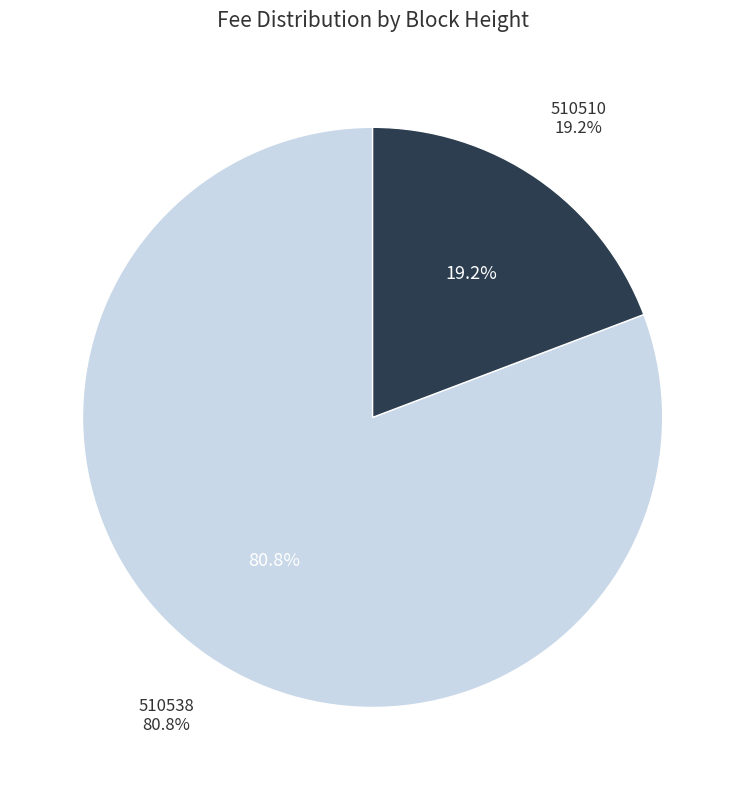

To the nearest percent, what percentage of the pie is 510510?

19%